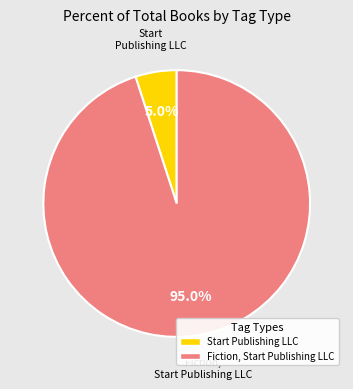

Which has a higher value, Fiction, Start Publishing LLC or Start Publishing LLC?

Fiction, Start Publishing LLC